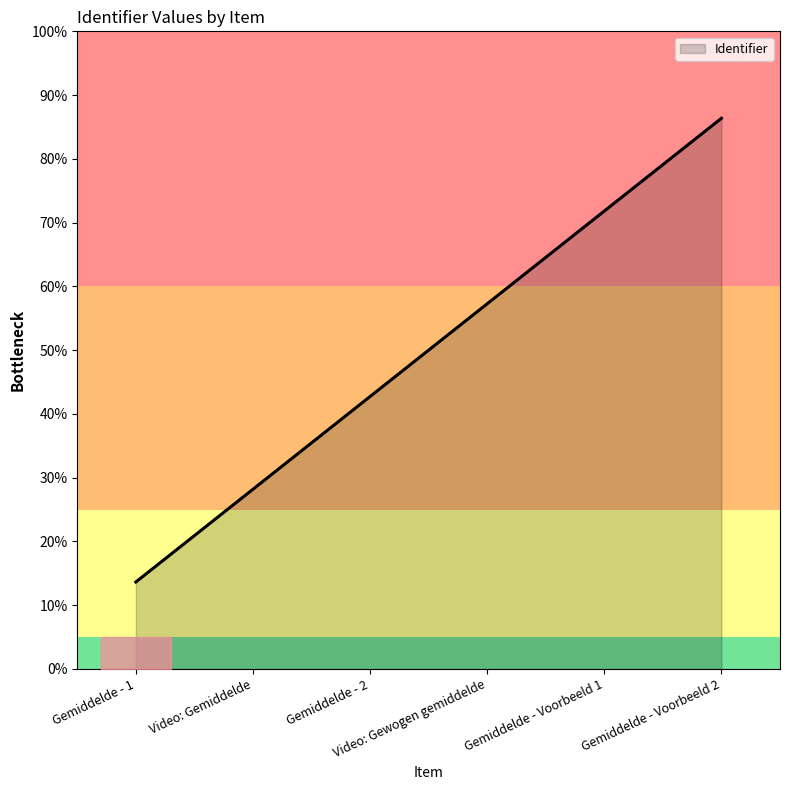

True or false: the data shows 19.4 at Gemiddelde - 1.

False